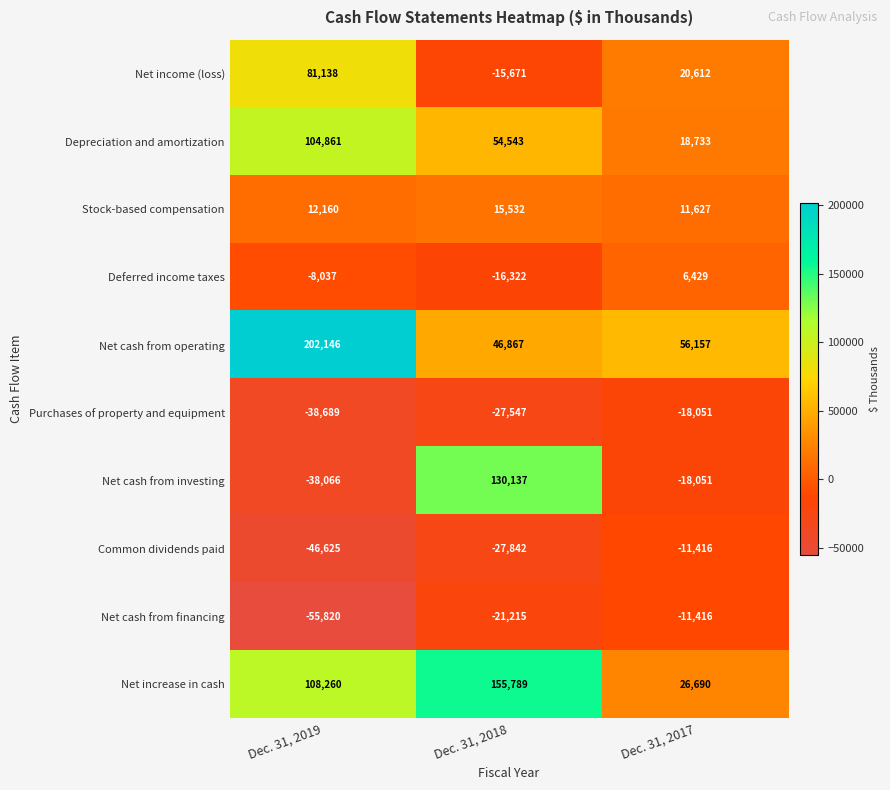

Which series changed the most between Dec. 31, 2019 and Dec. 31, 2018?

Net cash from investing